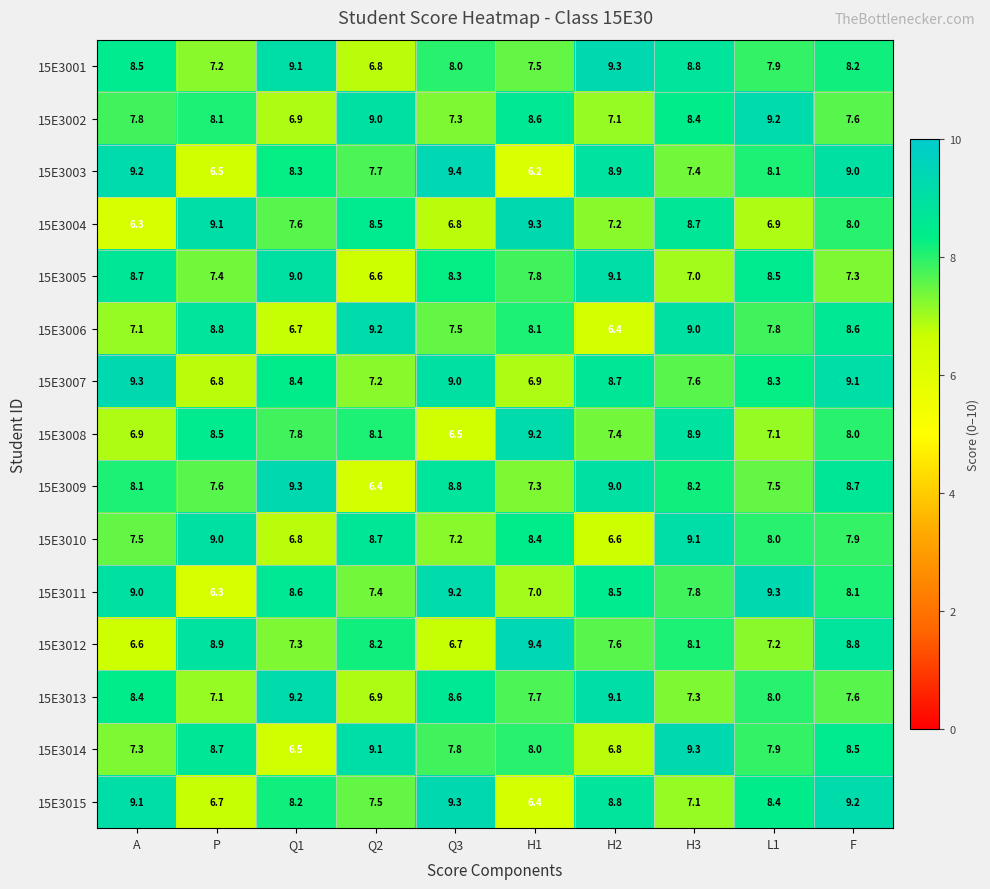

What is the sum of the 15E3007 values at Q2 and P?

14.0